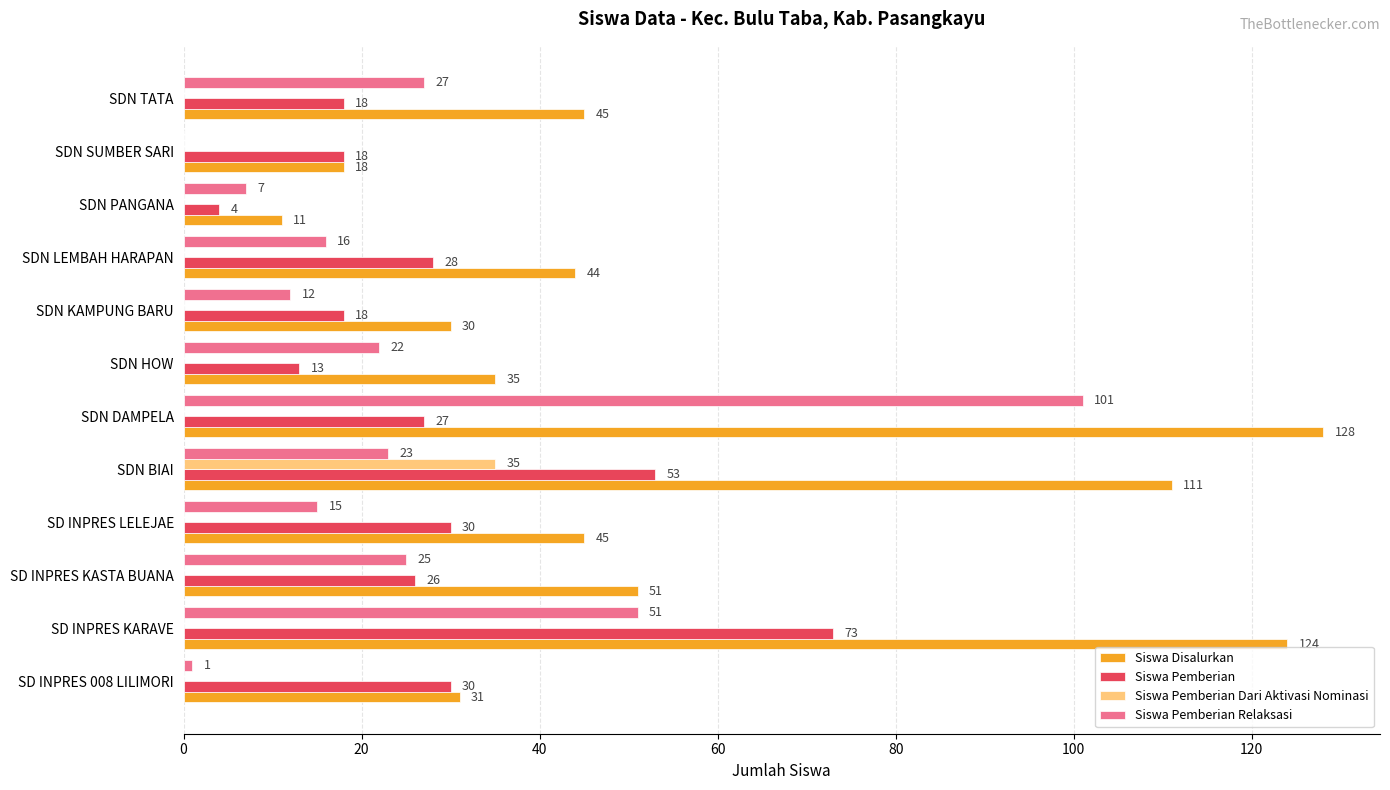

What is the greatest value displayed?

128